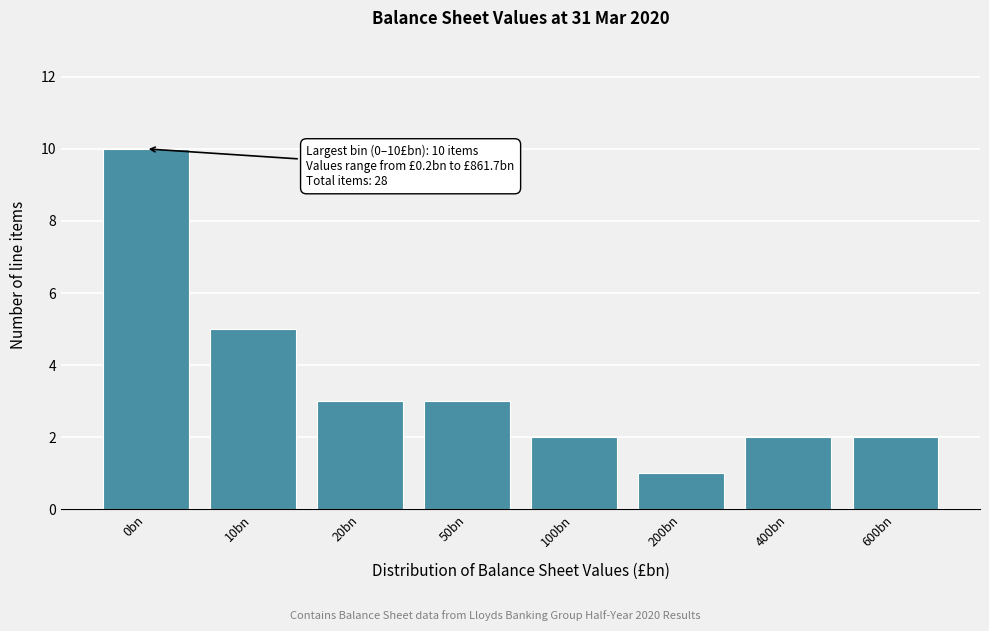

Reading right to left, transcribe all the data shown in this chart.

2	2	1	2	3	3	5	10